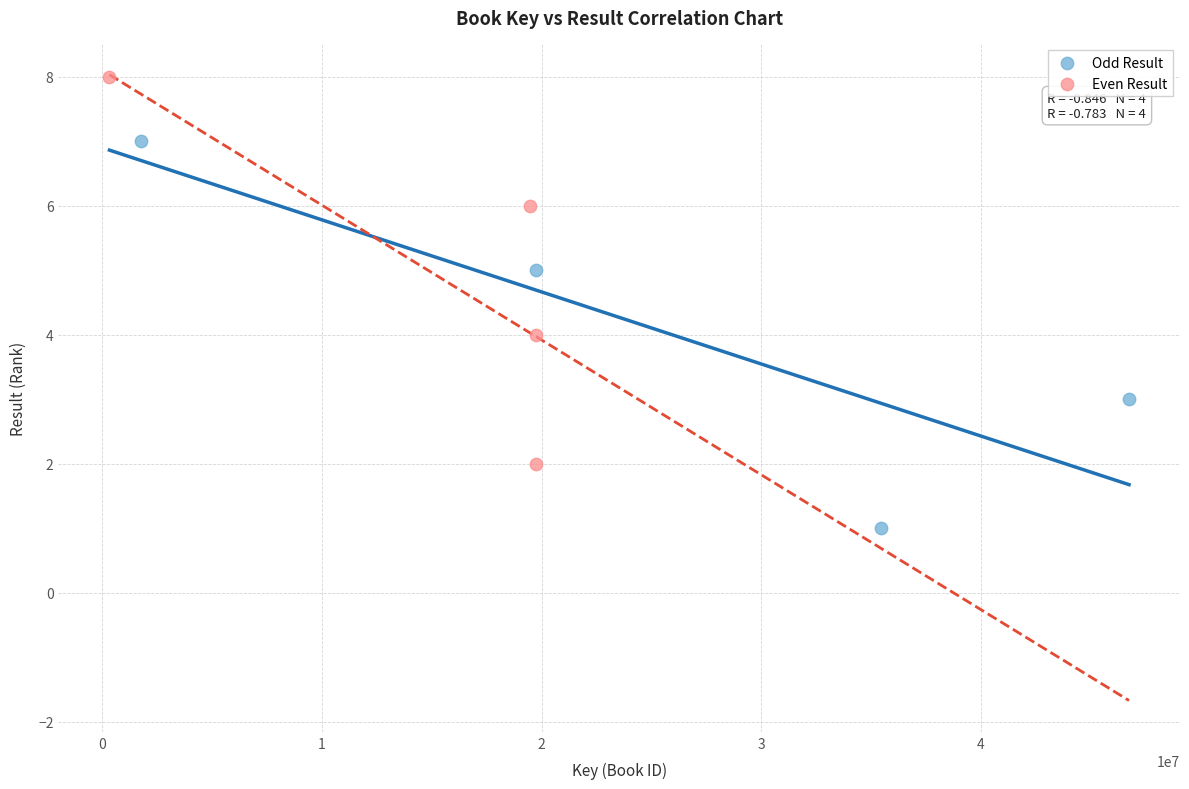

Which series contains the highest Y value?

Even Result